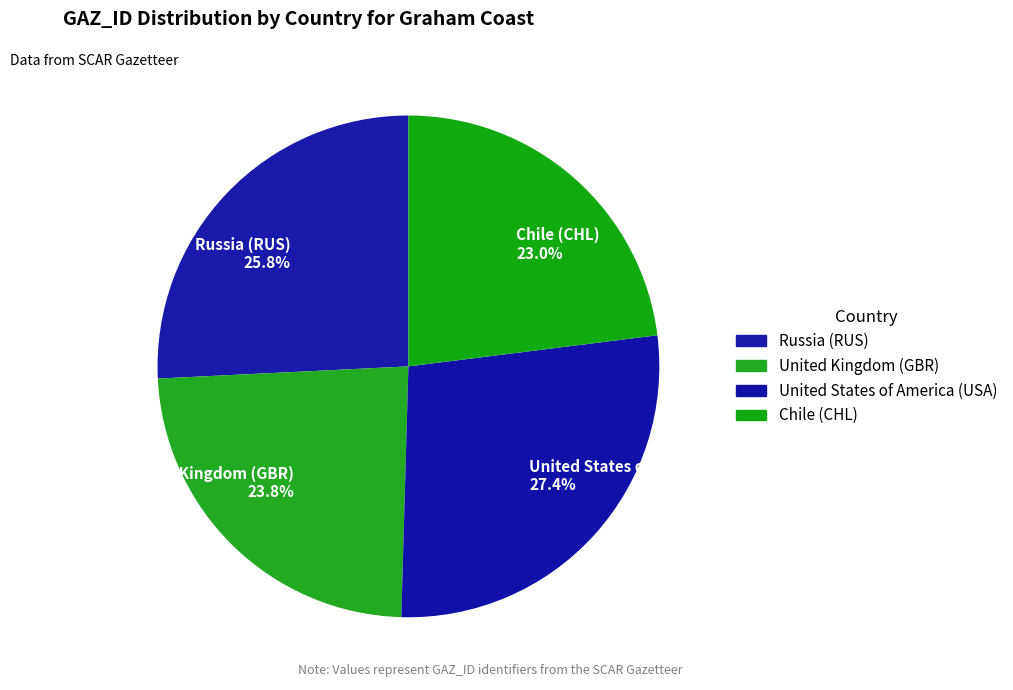

What is the smallest slice in the pie chart?

Chile (CHL)